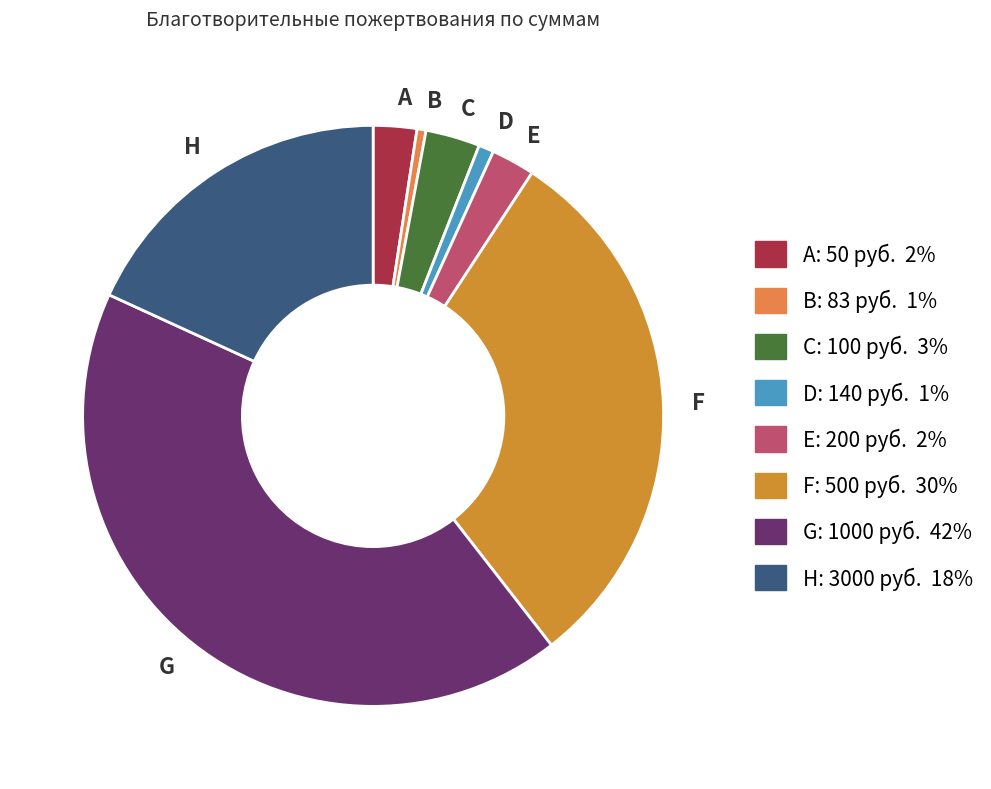

What is the largest slice in the pie chart?

G